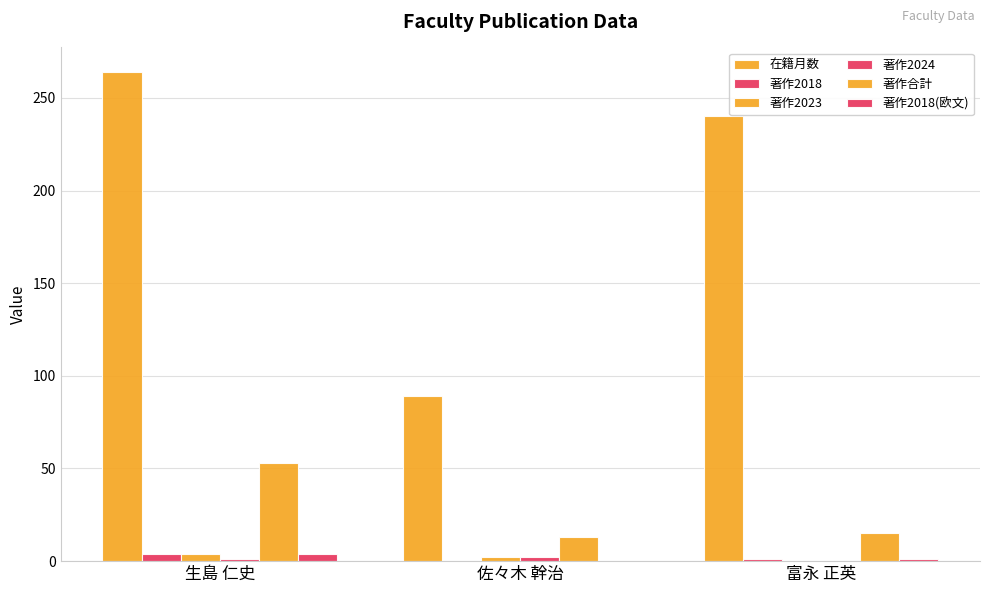

Count the number of data series in this chart.

6